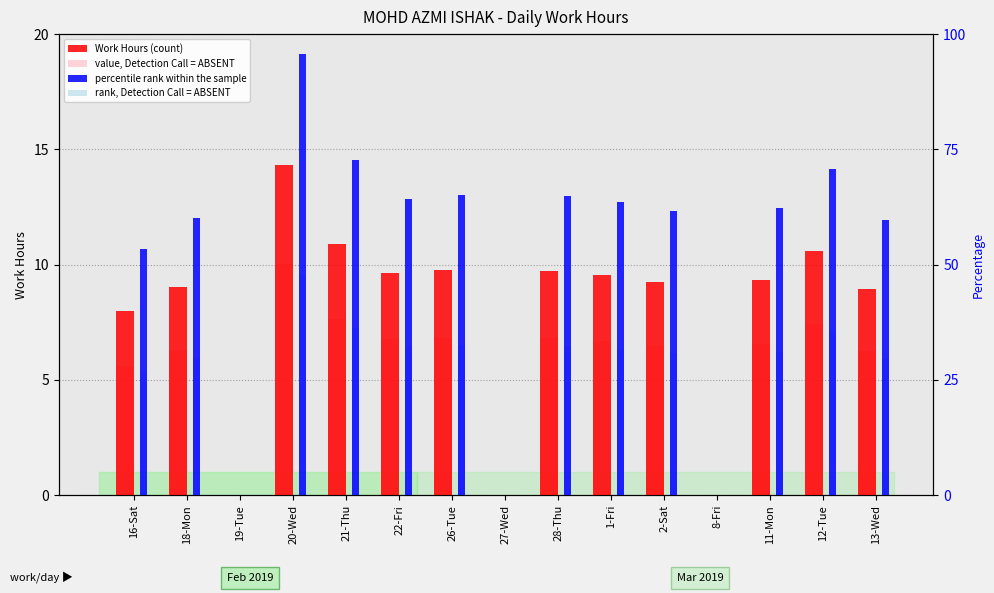

Which series has the largest total across all categories?

percentile rank within the sample